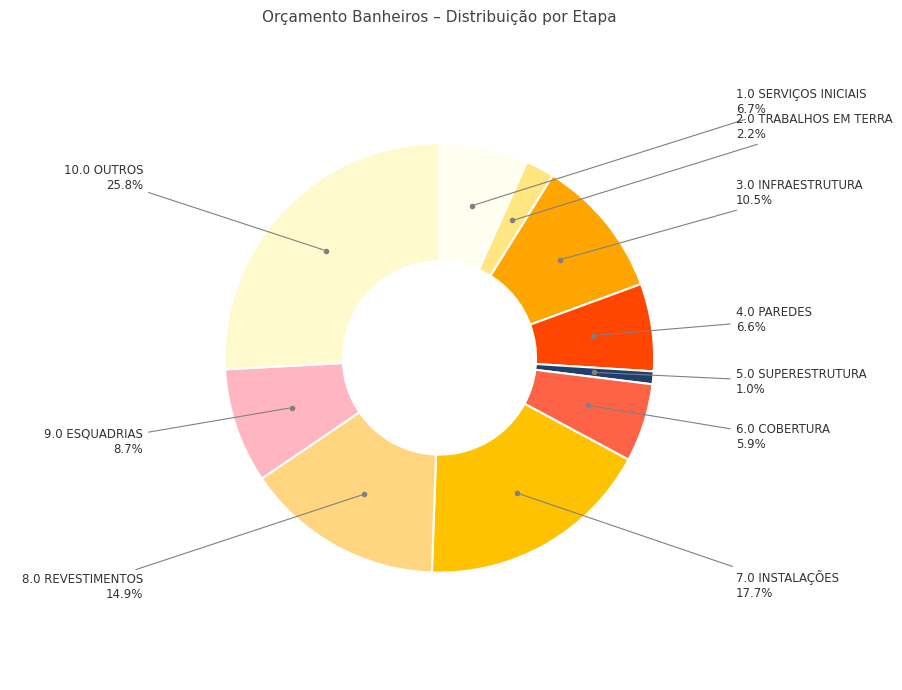

What is the ratio of the value at 7.0 INSTALAÇÕES to the value at 4.0 PAREDES?

2.7